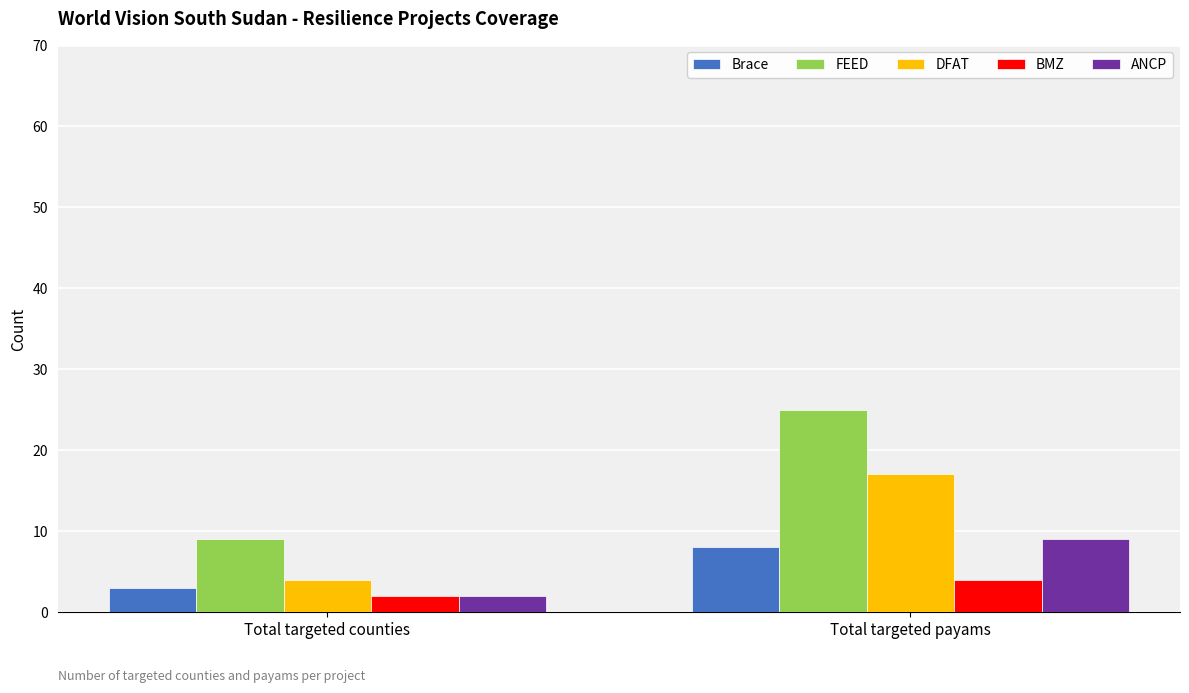

Where is Brace nearest to the value 5?

Total targeted counties